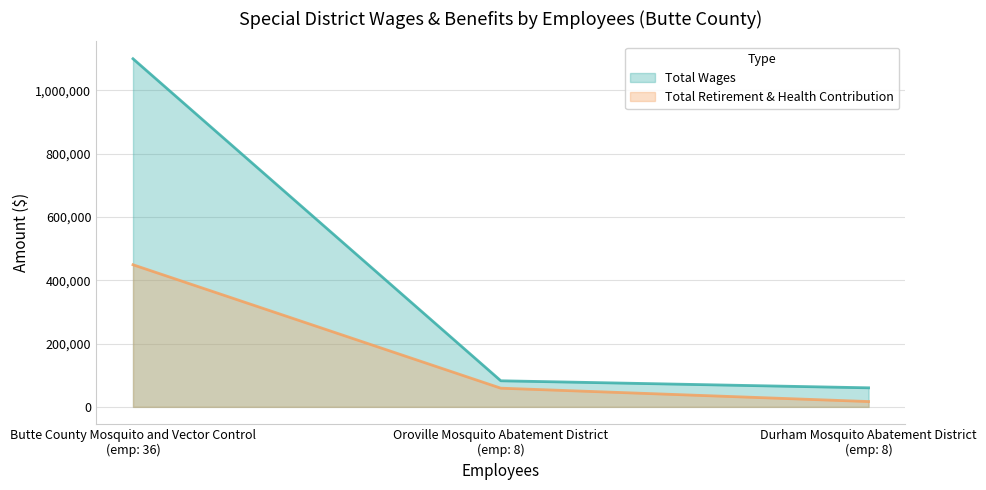

At how many categories does at least one series exceed 293787?

1